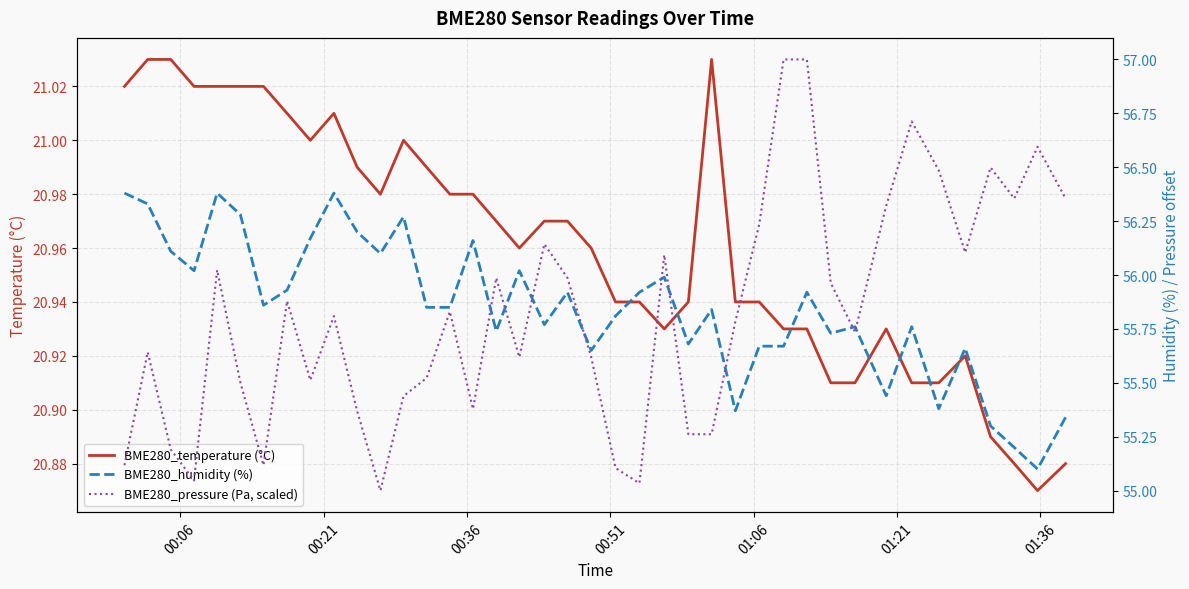

Which series ends up on top after the final intersection of BME280_pressure (Pa, scaled) and BME280_humidity (%)?

BME280_pressure (Pa, scaled)